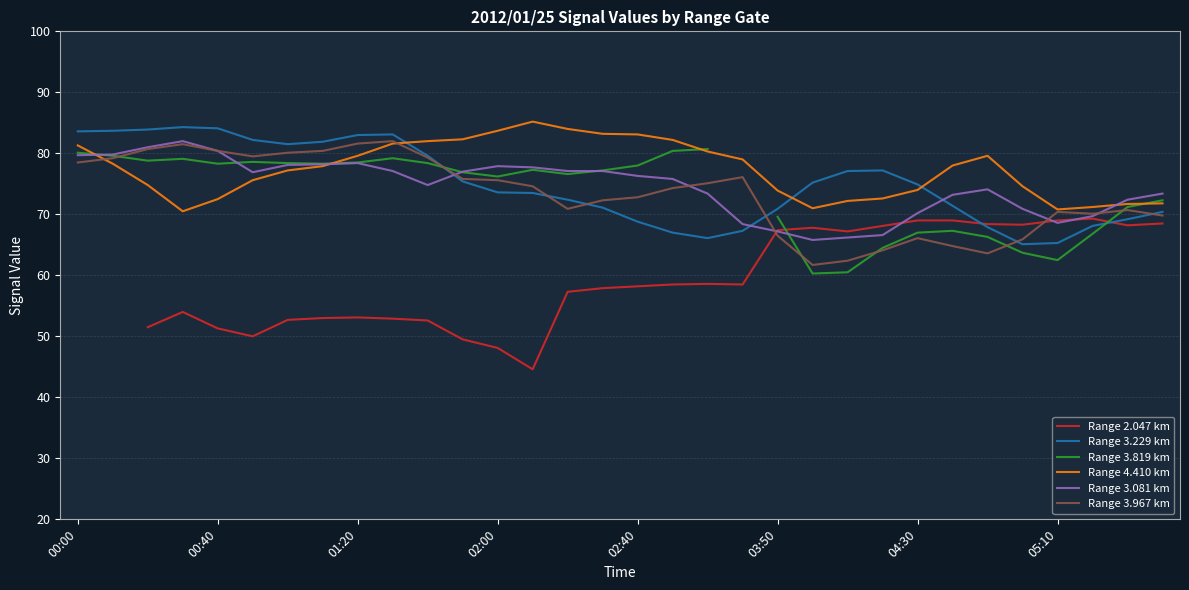

What is the minimum value shown in the chart?

44.6